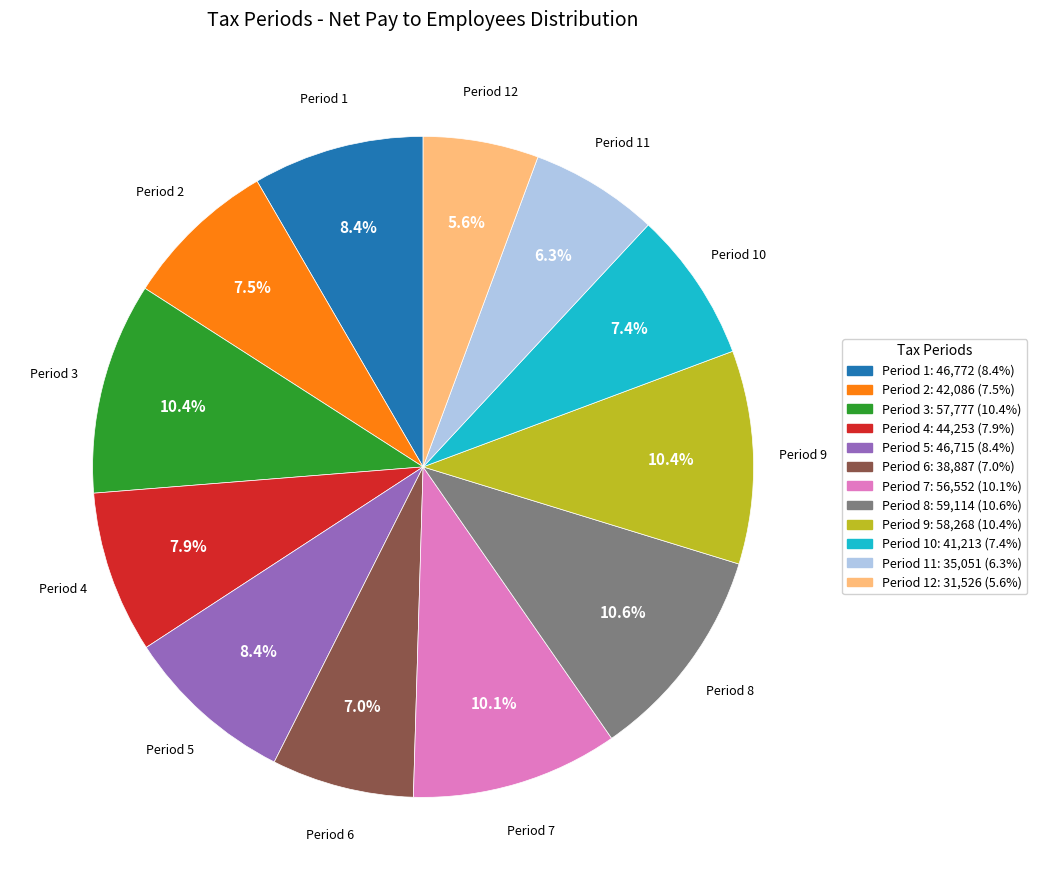

Is there a majority slice in this chart?

No